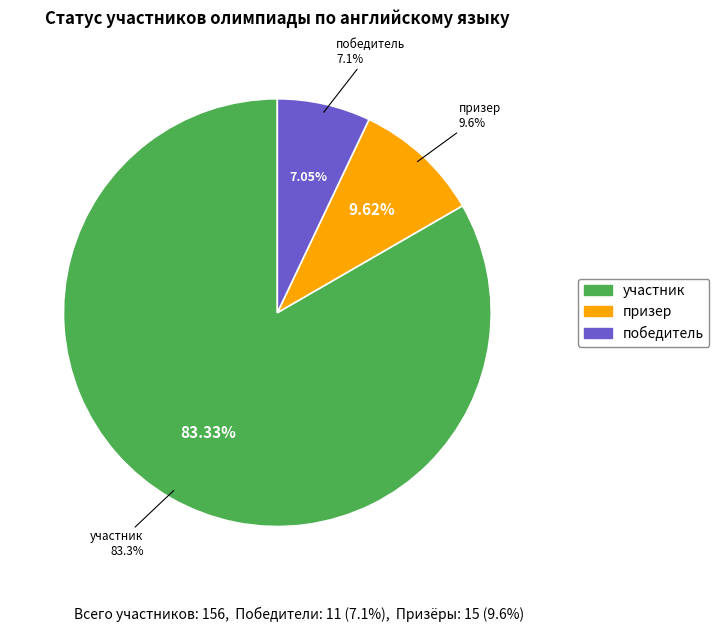

True or false: участник accounts for 97% of the total.

False